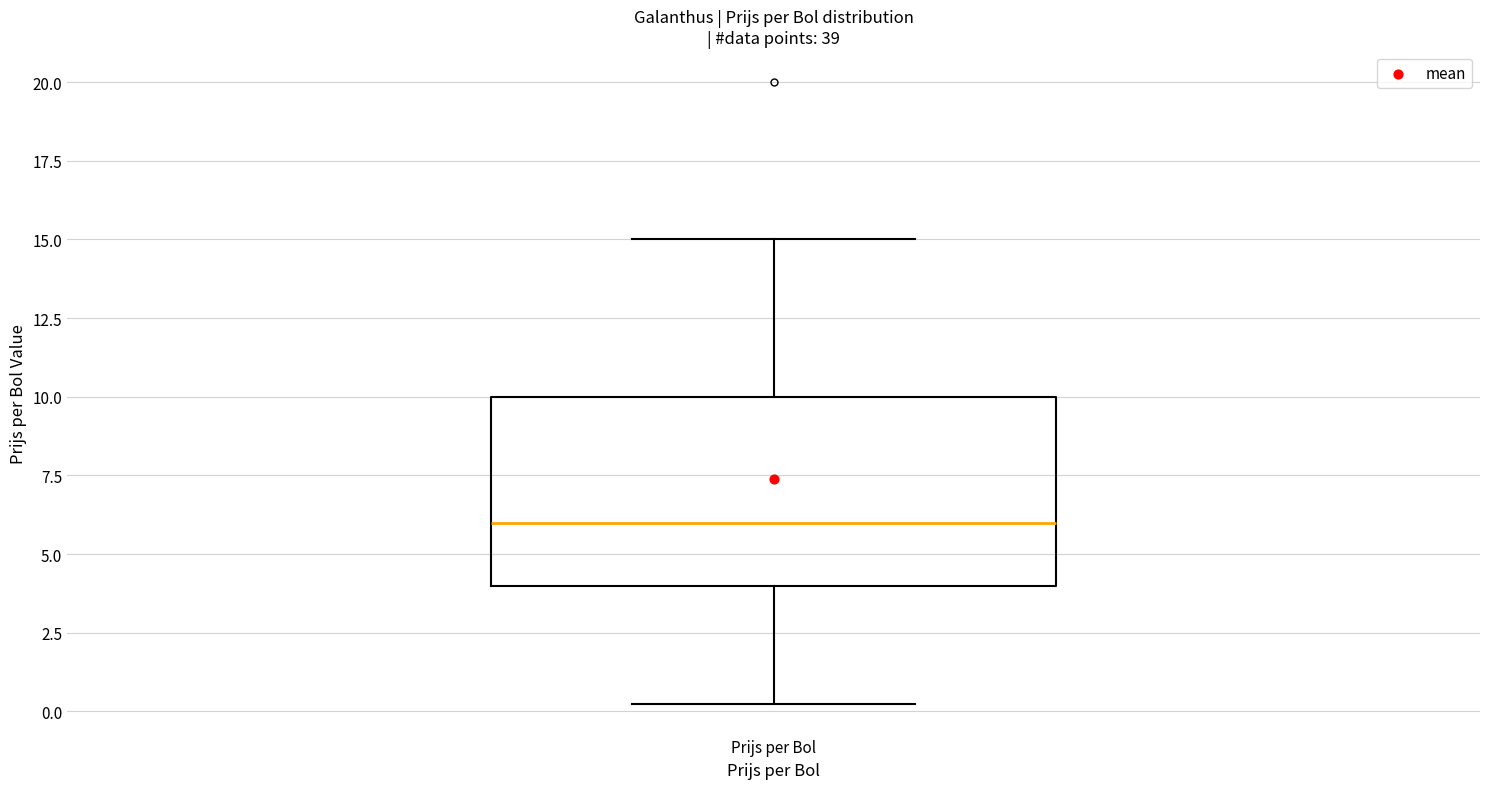

Read this box plot against the y-axis: the position of the median line, the range covered by the box, and the ends of both whiskers. The values are not printed on the chart, so give them approximately, as read against the axis.

median 6.0, box 4.0 to 10.0, whiskers 0.5 to 15.0